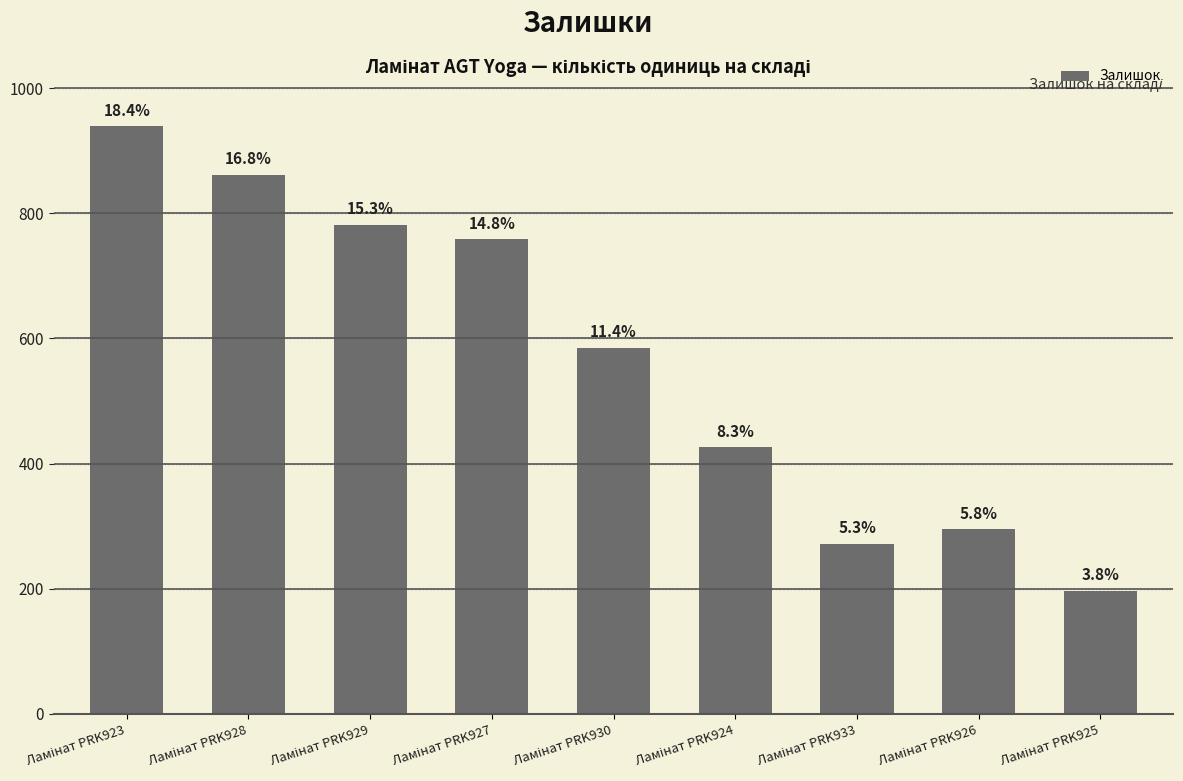

What is the sum of all values?

5117